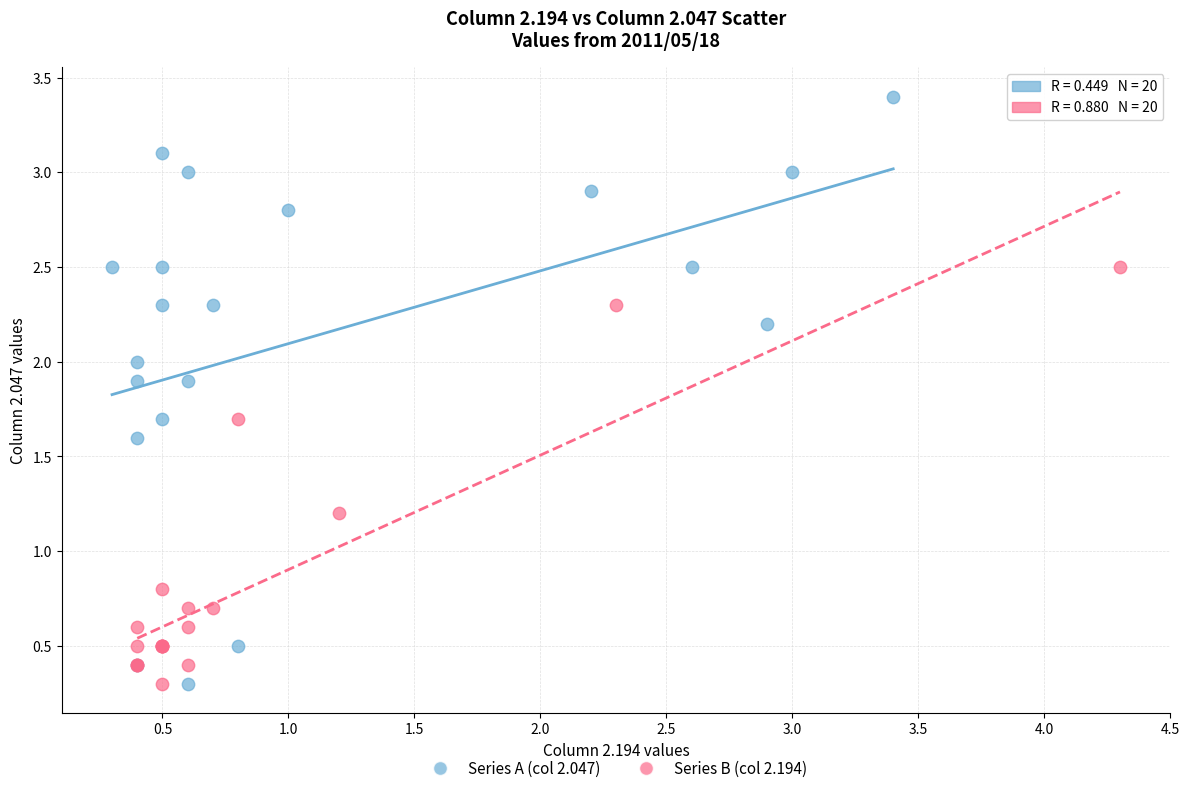

What are all the series names shown in the legend?

Series A (col 2.047), Series B (col 2.194)